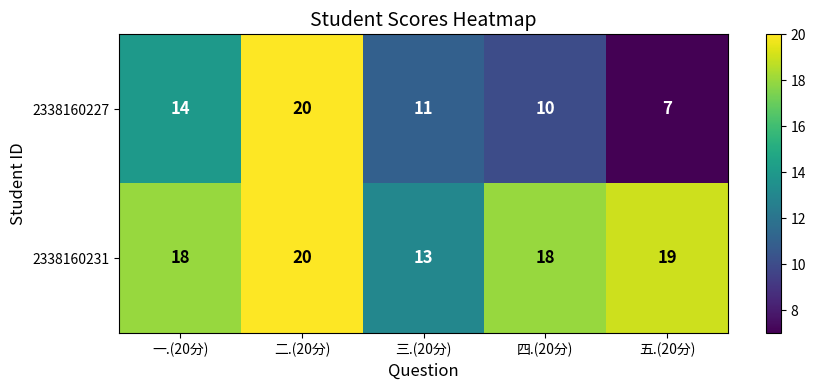

Reading right to left, extract all data points from this chart.

2338160227: 7	10	11	20	14
2338160231: 19	18	13	20	18